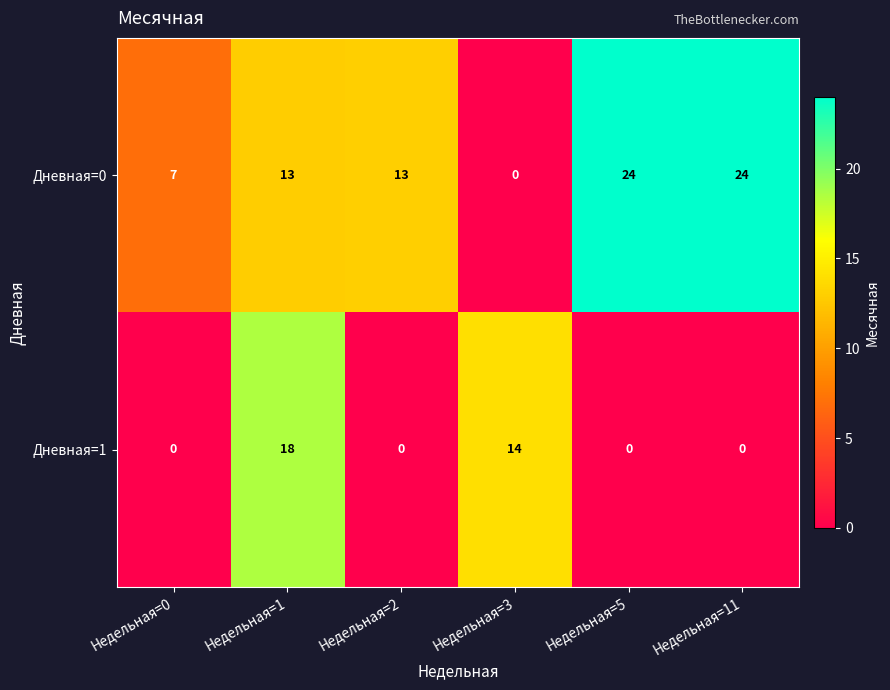

What is the maximum value shown in the chart?

24